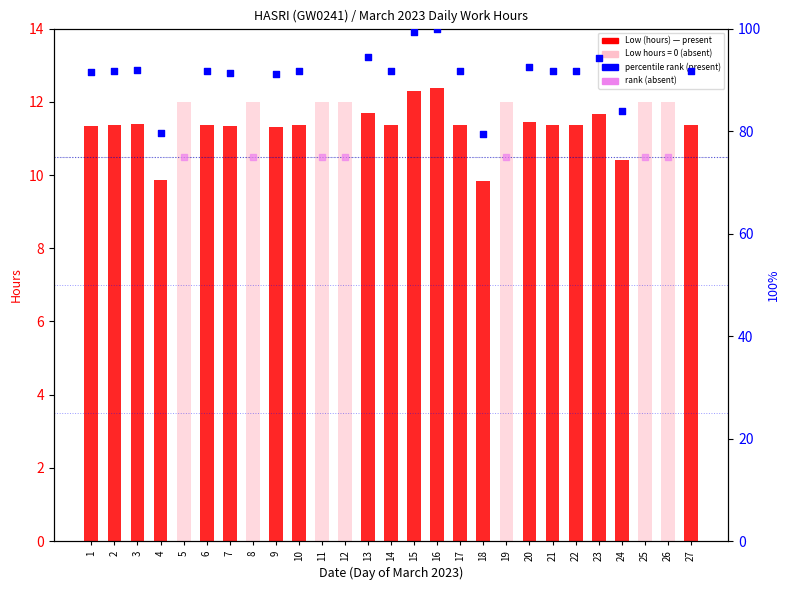

Which has a higher value, 27 or 21?

21